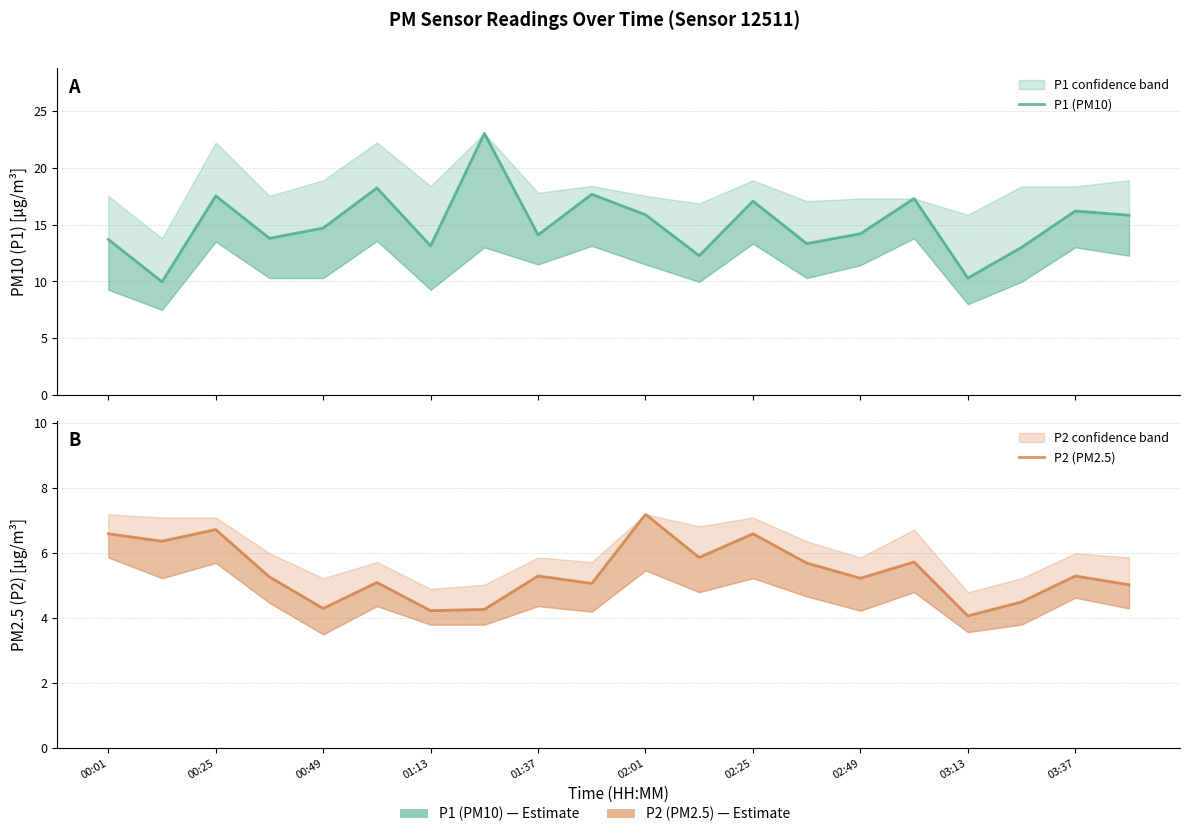

What is the difference between the maximum and minimum values in the P2 (PM2.5) series?

3.1